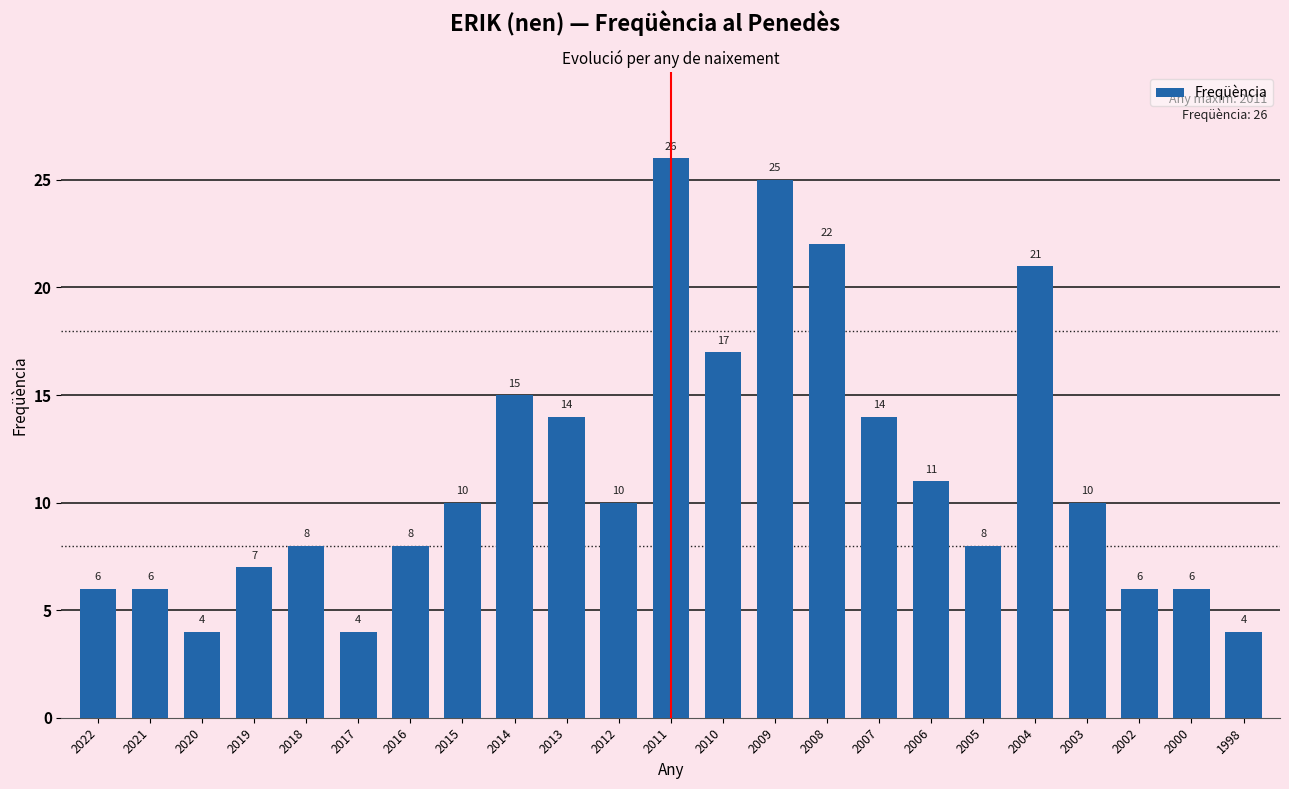

Which label corresponds to the largest value in the chart?

2011